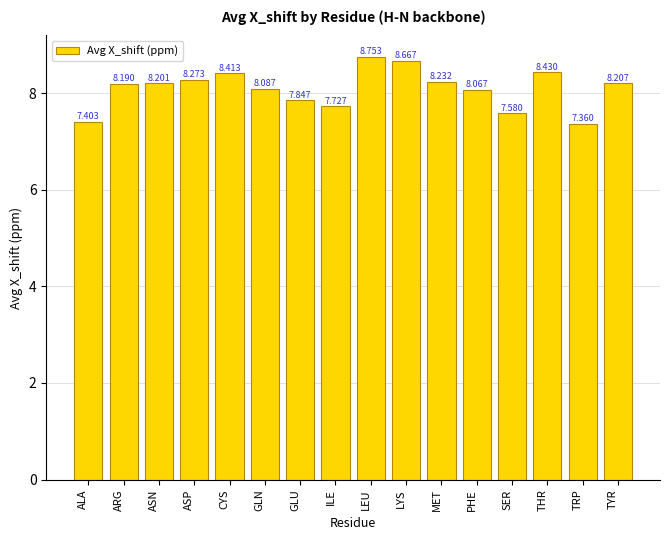

What is the change in value from GLU to SER?

-0.3